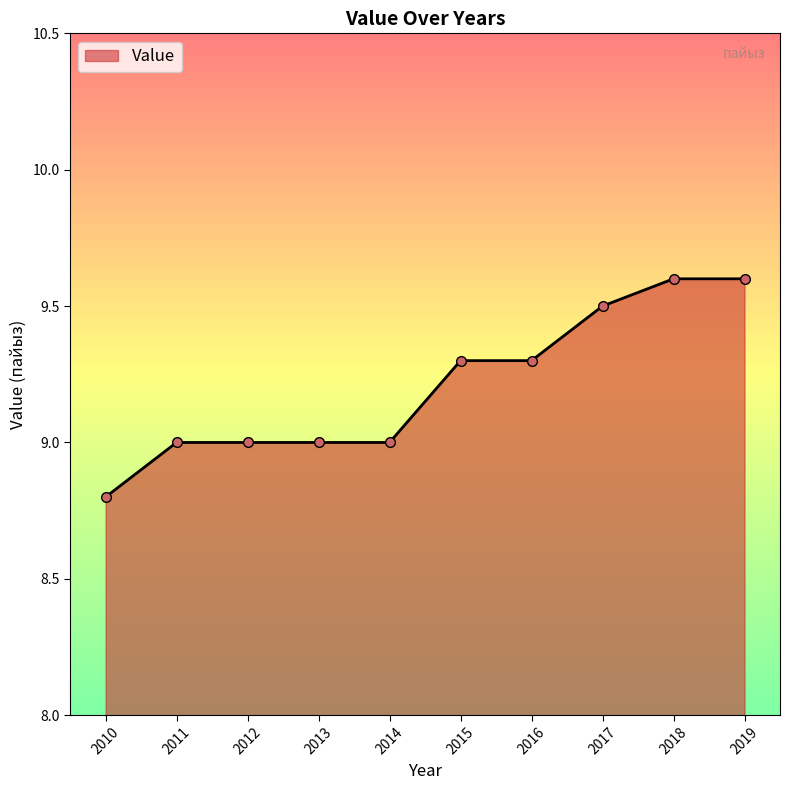

What is the average value?

9.2